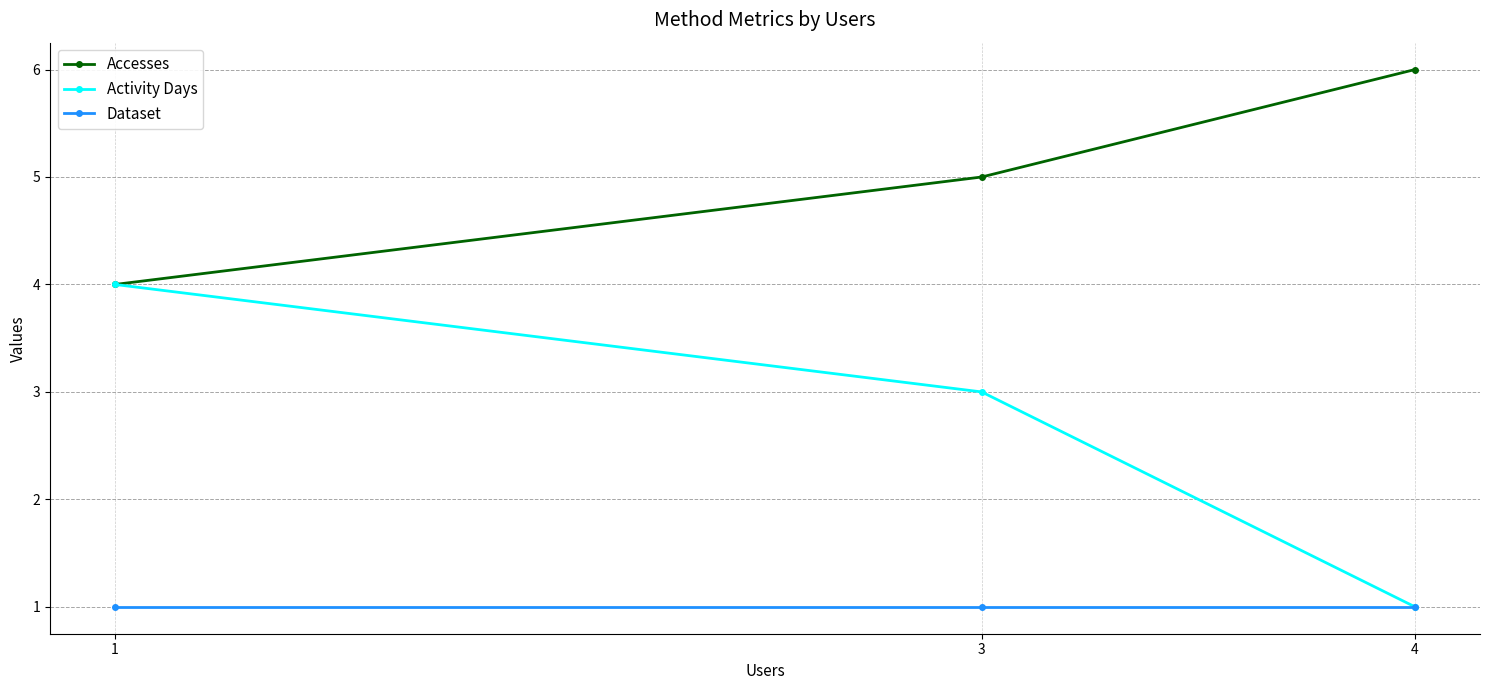

Count the Activity Days values in the range 1 to 4.

3